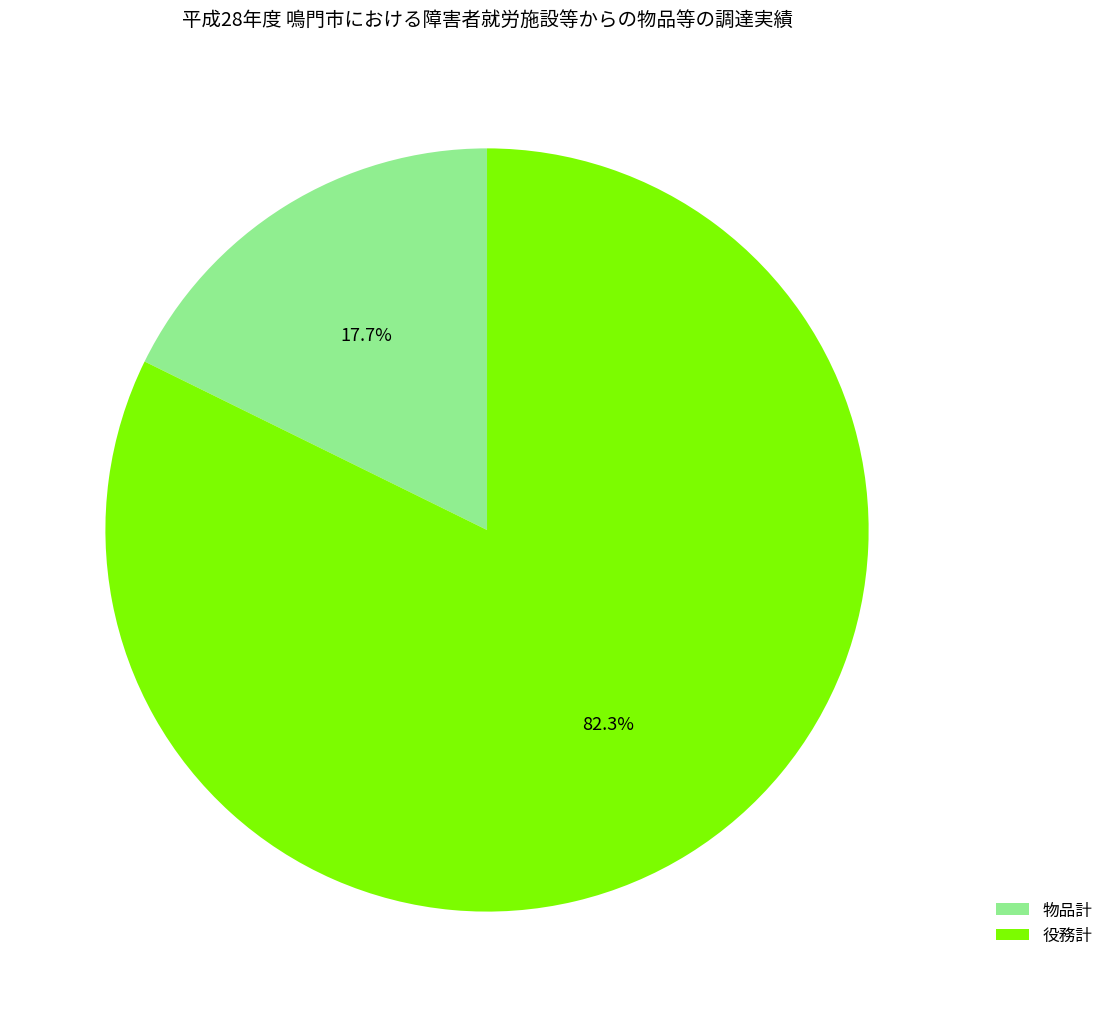

The 物品計 slice represents 18% of the pie. True or false?

True